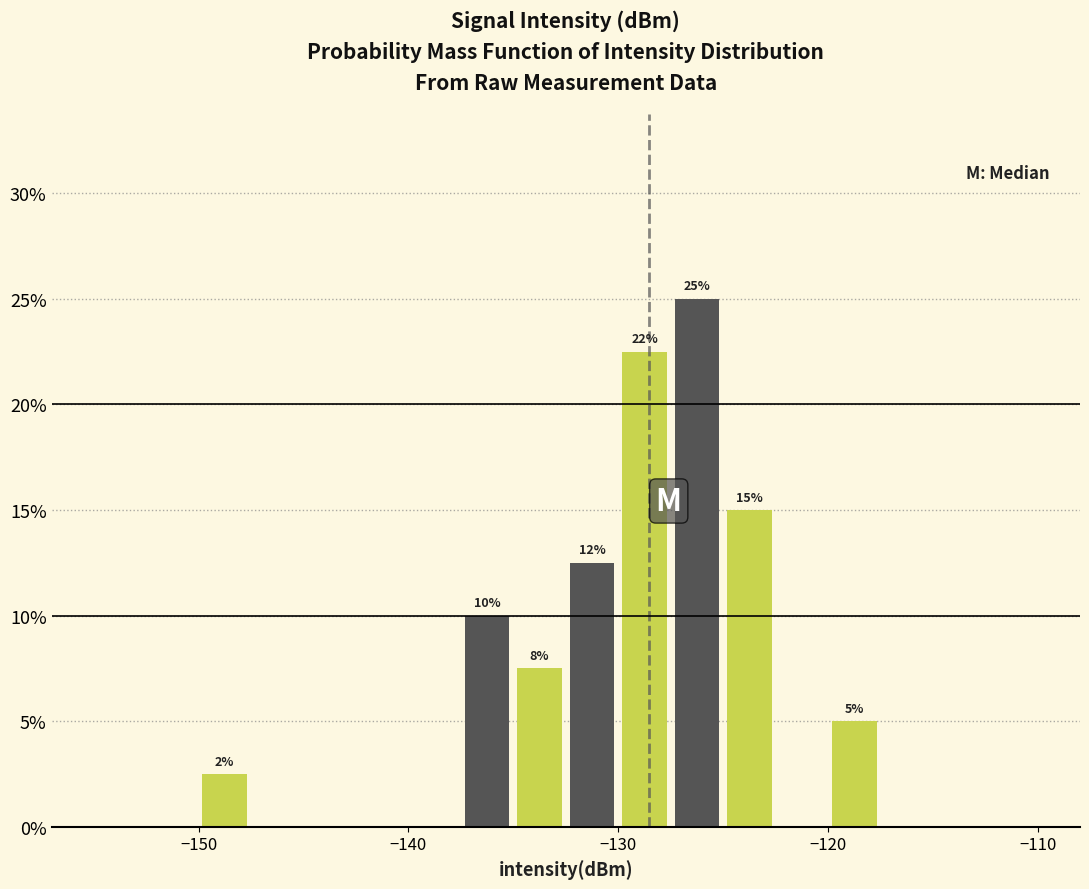

Around what value on the x-axis is the tallest bar? Give the approximate position of its centre, as read against the axis.

-126